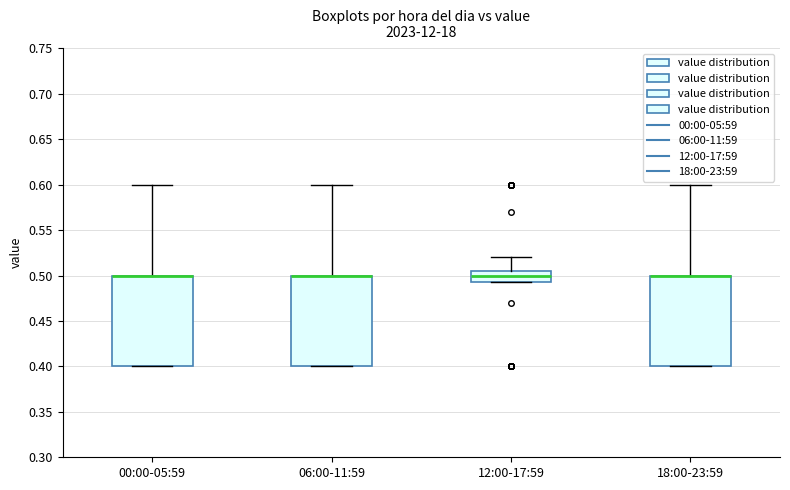

Reading left to right, read every box against the y-axis: the position of its median line, the range the box covers, and the ends of its whiskers. The values are not printed on the chart, so give them approximately, as read against the axis.

00:00-05:59: median 0.500 (drawn on the box's upper edge), box 0.400 to 0.500, whiskers 0.400 to 0.600
06:00-11:59: median 0.500 (drawn on the box's upper edge), box 0.400 to 0.500, whiskers 0.400 to 0.600
12:00-17:59: median 0.500, box 0.495 to 0.505, whiskers 0.495 to 0.520
18:00-23:59: median 0.500 (drawn on the box's upper edge), box 0.400 to 0.500, whiskers 0.400 to 0.600